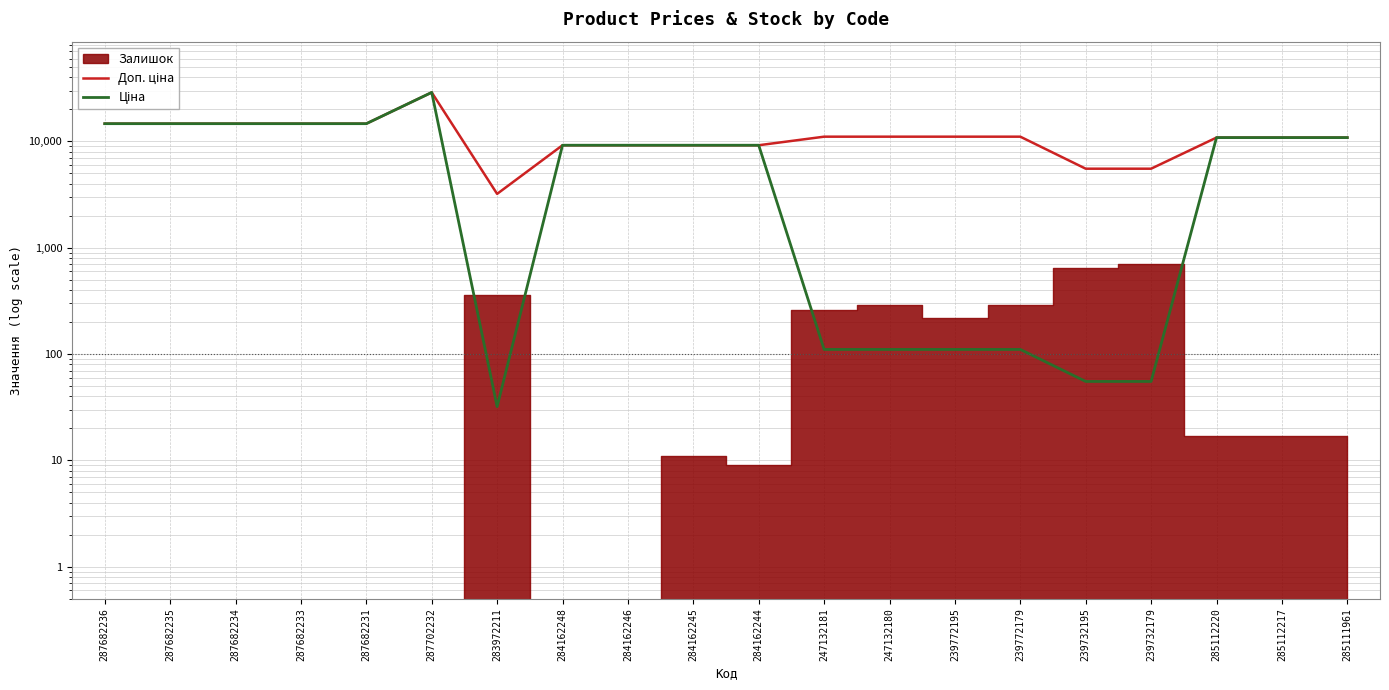

Is the value of Ціна at 285111961 greater than the value of Доп. ціна at 247132180?

No